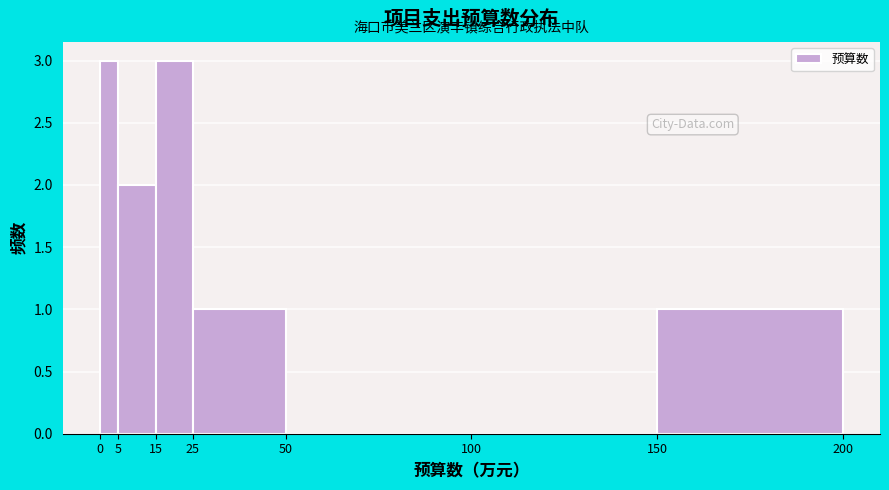

What is the height of the bar covering 0 to 5 on the x-axis? The values are not printed on the chart, so give them approximately, as read against the axis.

3